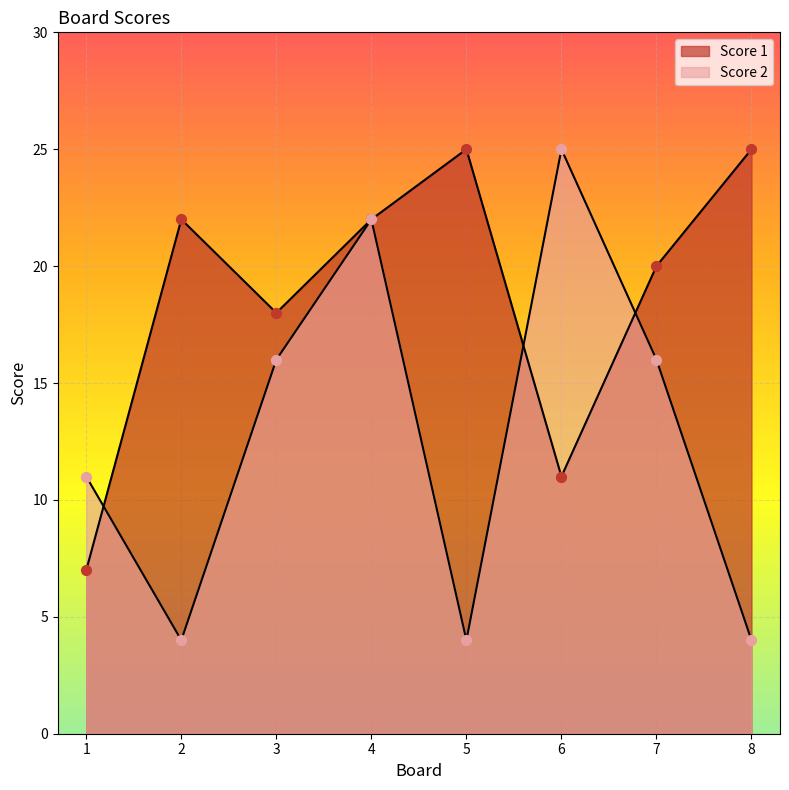

Is the value of Score 2 at 1 greater than the value of Score 1 at 4?

No